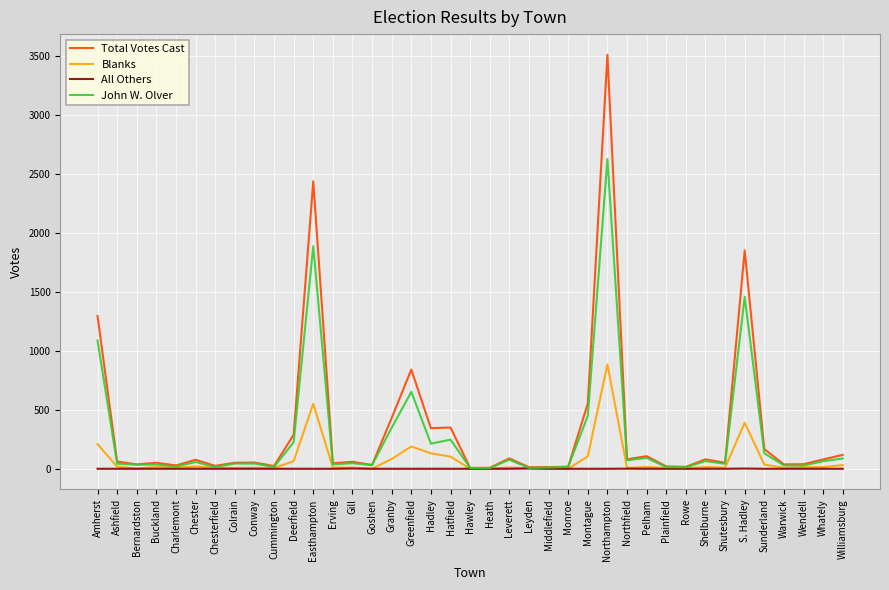

At Northampton, list the series in order from largest to smallest.

Total Votes Cast, John W. Olver, Blanks, All Others